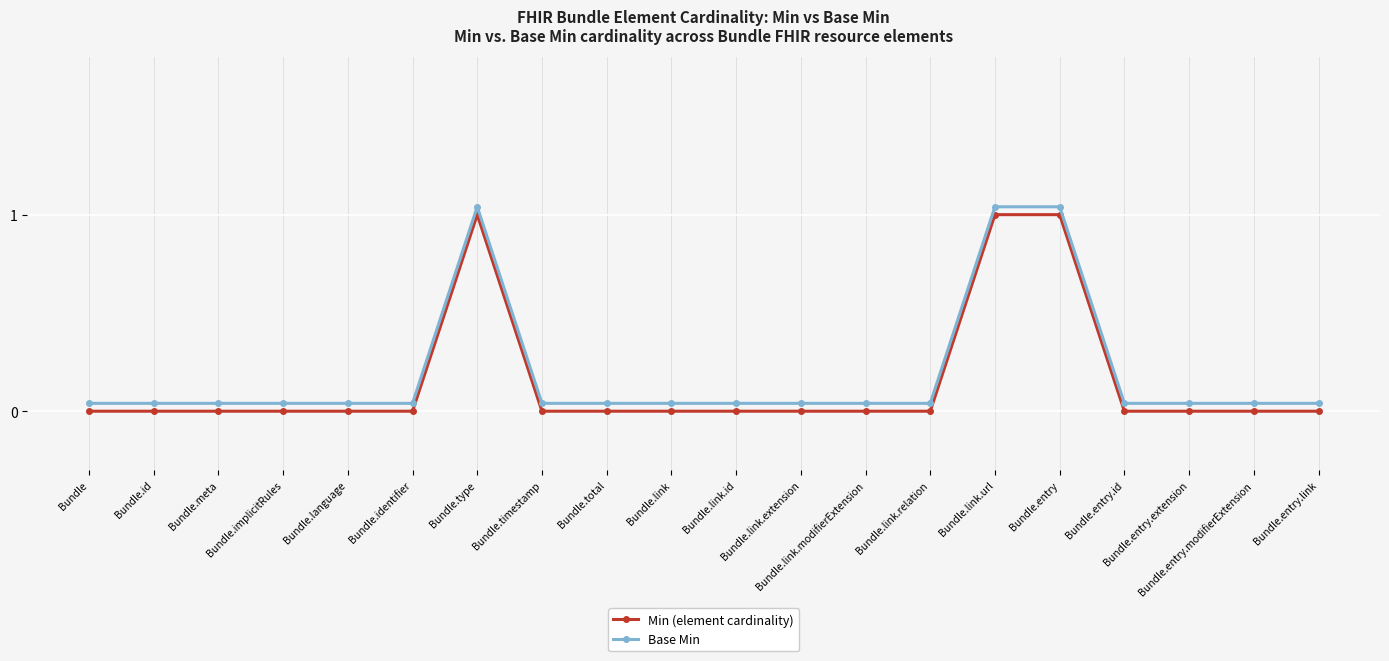

What is the difference between the maximum and minimum values in the Min (element cardinality) series?

1.0